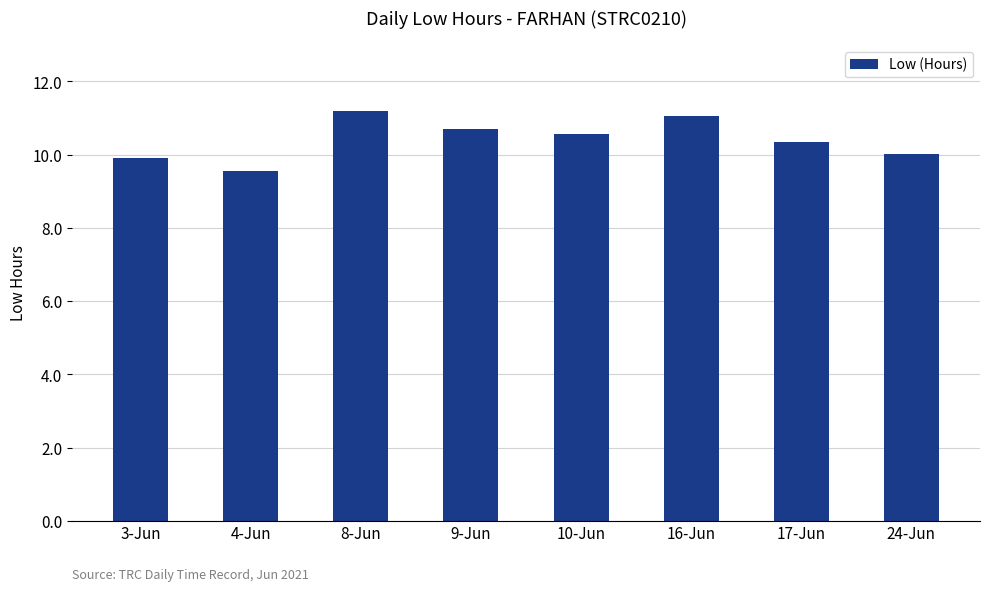

What is the sum of the values at 24-Jun and 16-Jun?

21.1